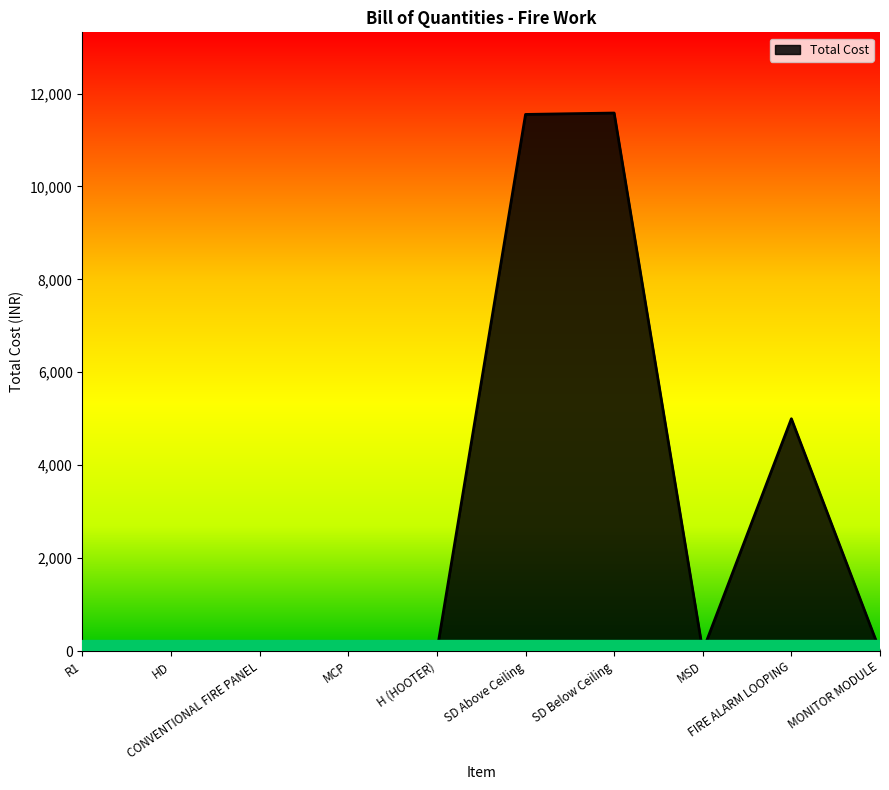

What is the difference between the maximum and minimum values?

11580